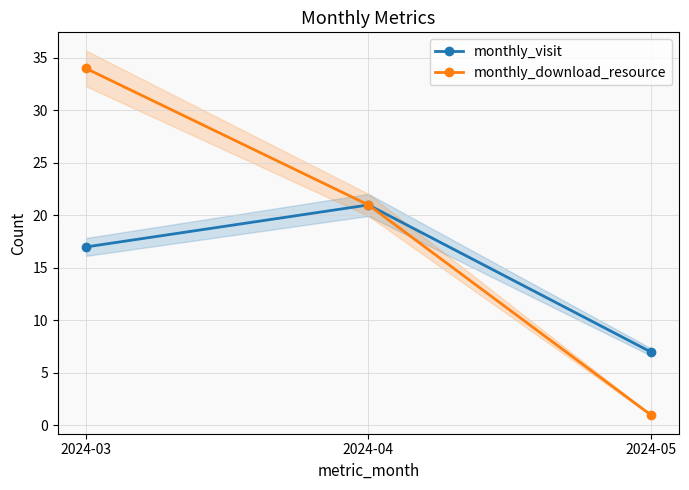

At which label does monthly_download_resource first exceed 21?

2024-03